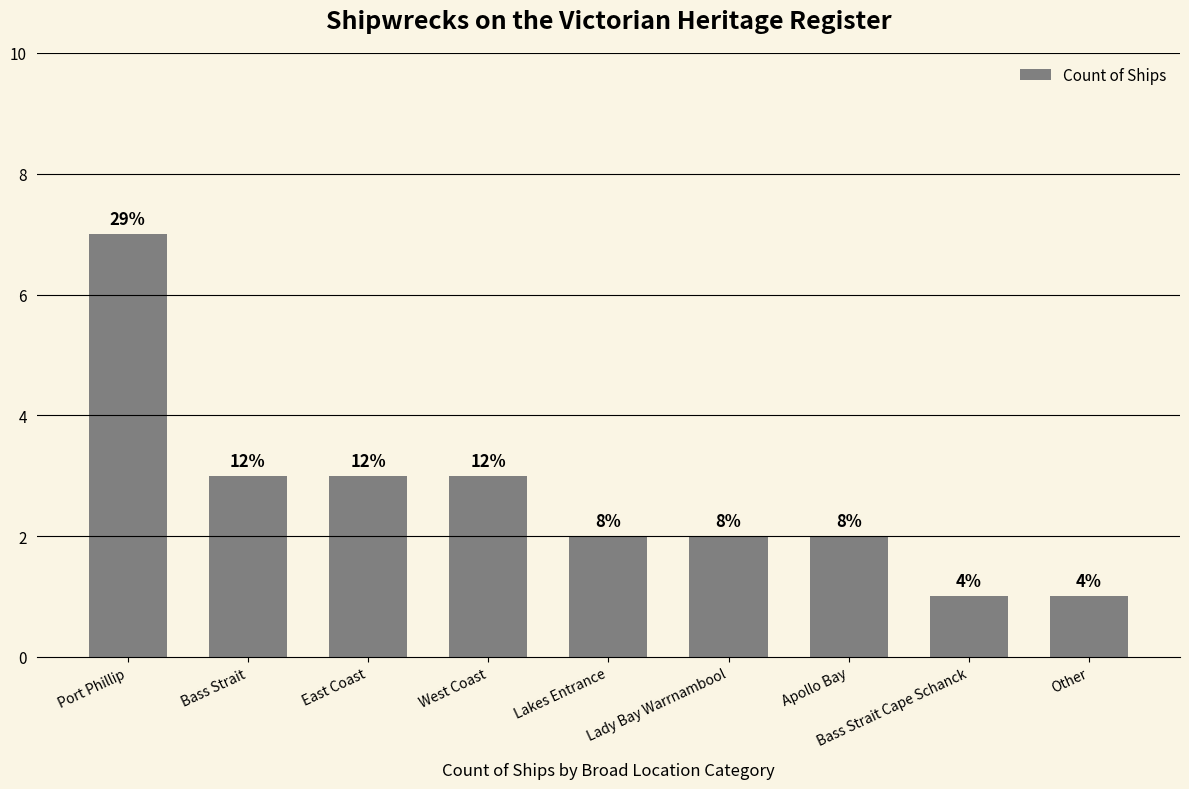

Does the chart contain any negative values?

No